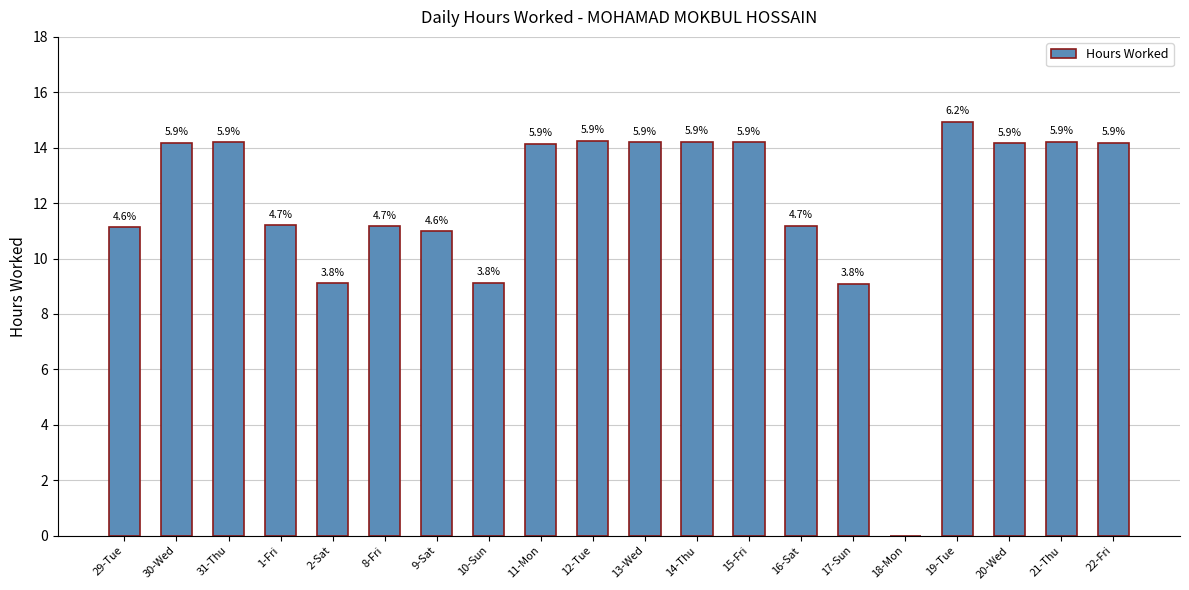

Reading left to right, list all the values displayed in this chart.

11.1	14.2	14.2	11.2	9.1	11.2	11.0	9.1	14.2	14.2	14.2	14.2	14.2	11.2	9.1	0.0	14.9	14.2	14.2	14.2